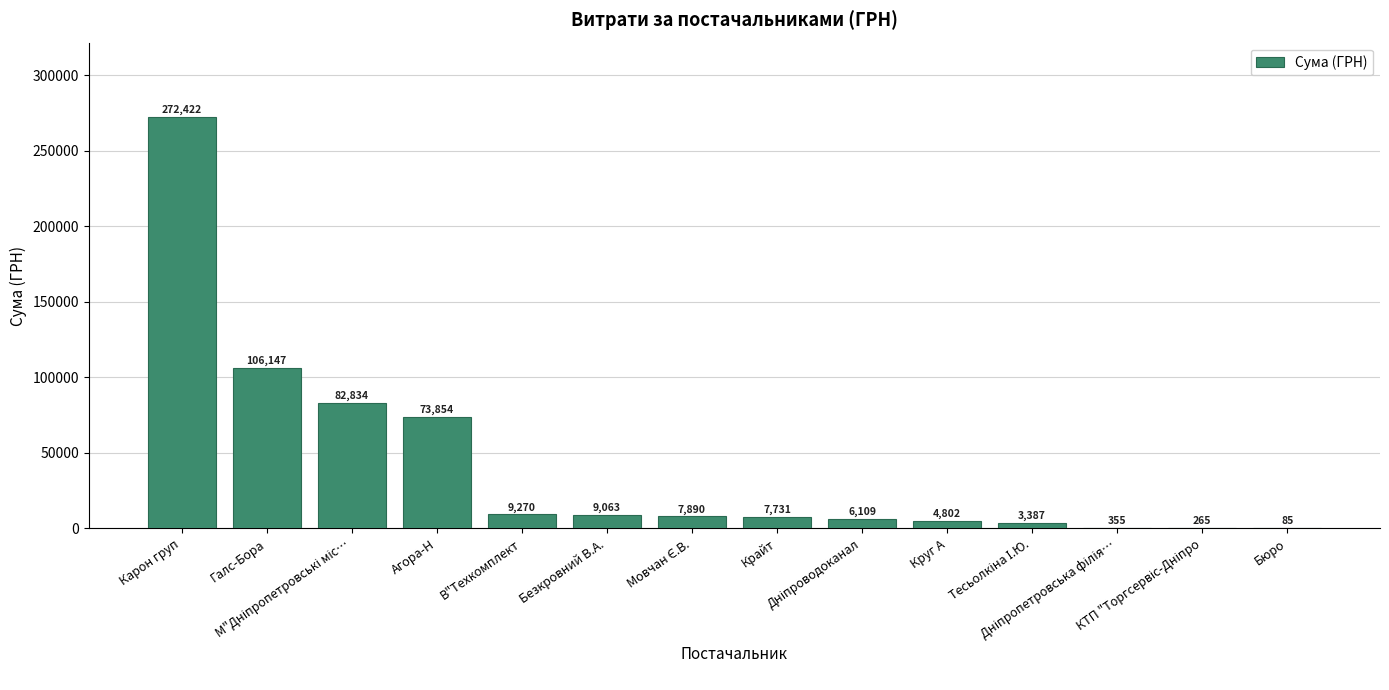

What is the greatest value displayed?

272422.2